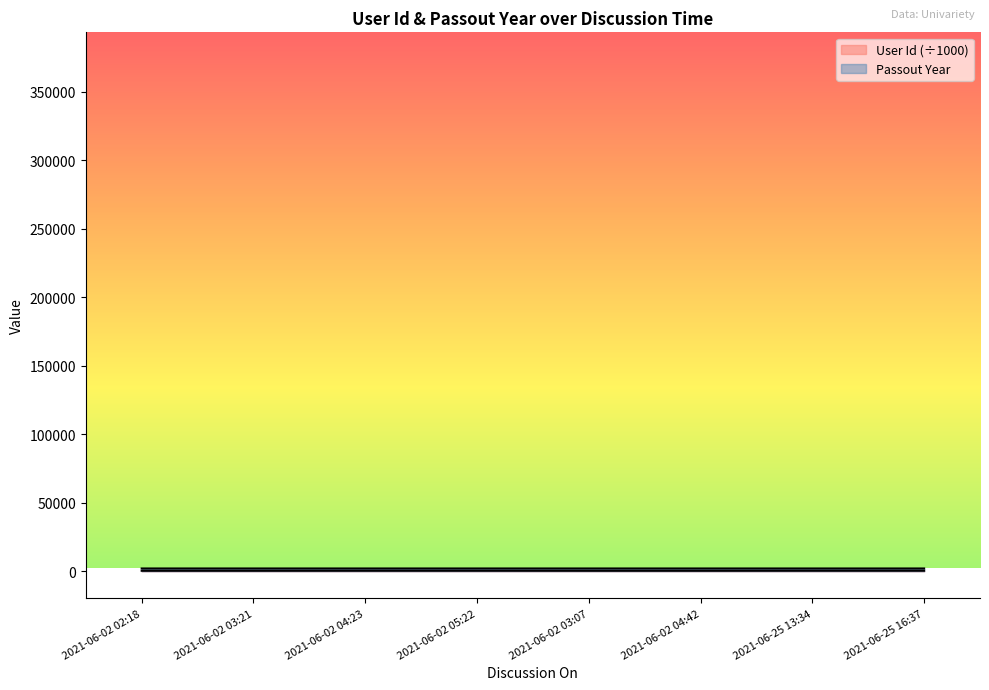

At which label is Passout Year closest to 2021?

2021-06-25 13:34